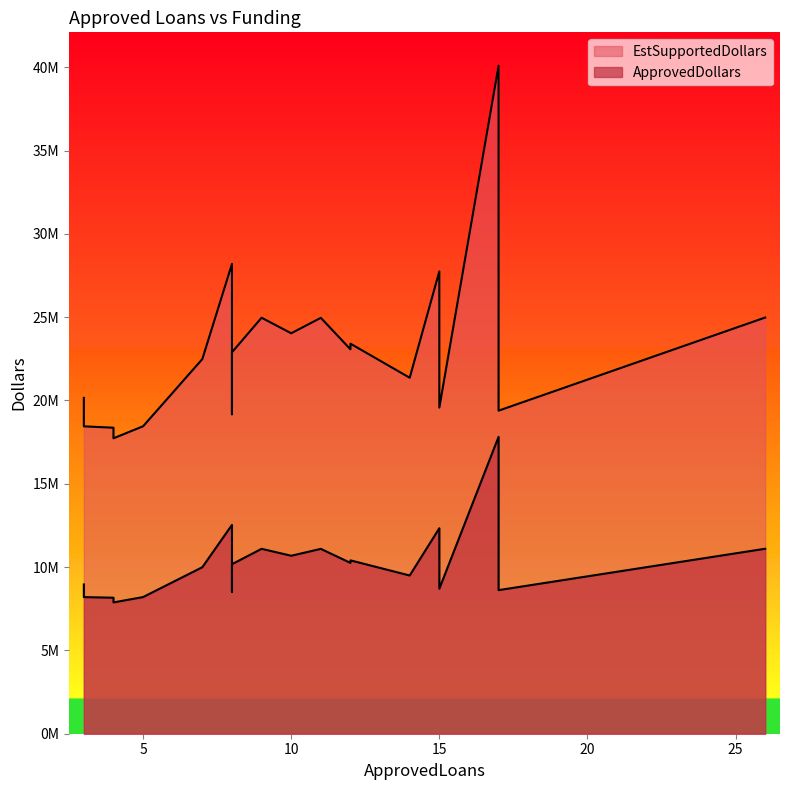

Which series has the widest spread of values?

EstSupportedDollars